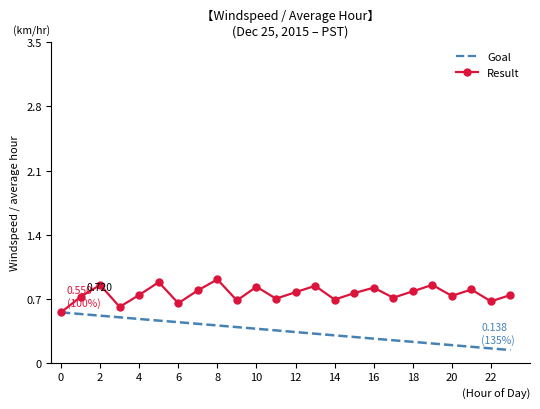

Which series has the largest total across all categories?

Result